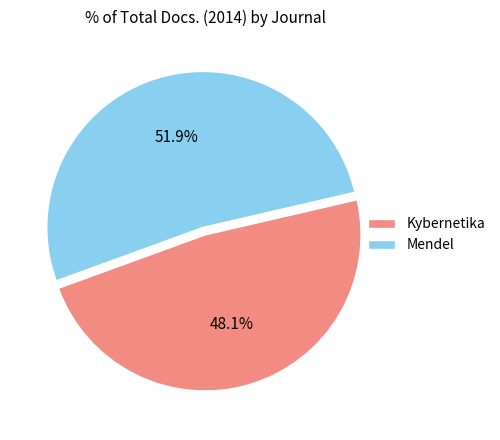

Which slice represents more than half of the pie?

Mendel